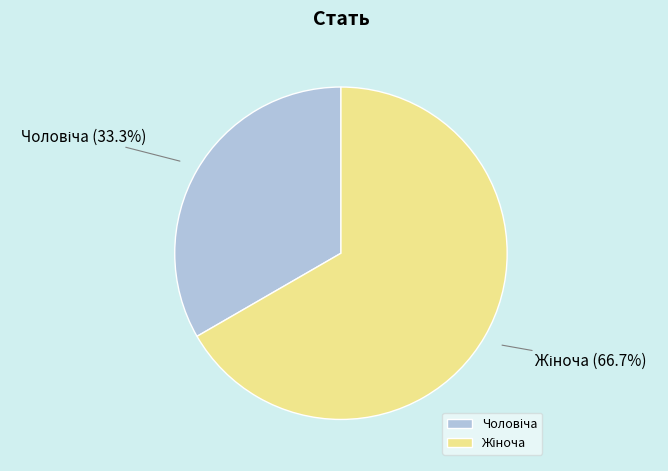

Does any single category account for the majority?

Yes